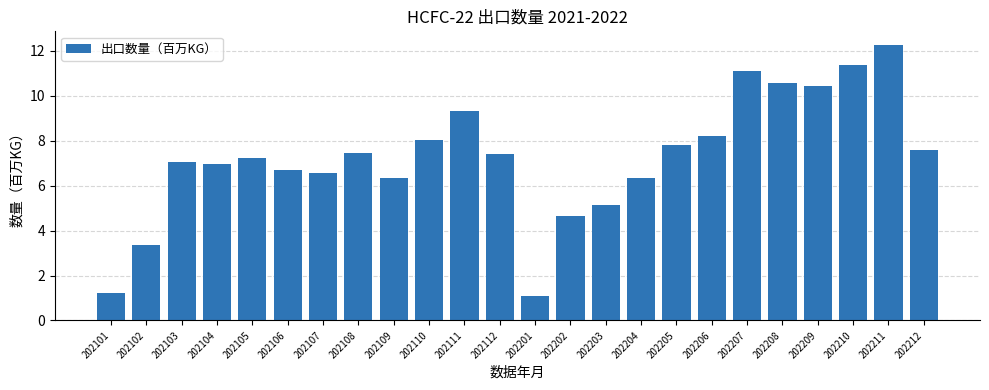

Is it true that the value at 202108 is 4.3?

False